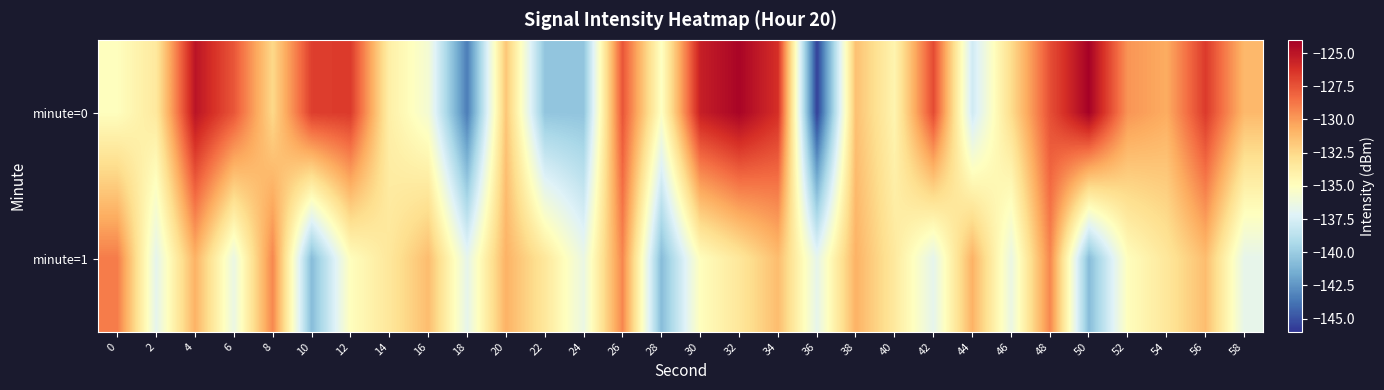

Reading left to right, extract all data points from this chart.

minute=0: 0=-134.9	2=-133.5	4=-125.0	6=-127.6	8=-132.5	10=-126.8	12=-126.6	14=-133.9	16=-135.8	18=-143.4	20=-131.7	22=-140.3	24=-140.4	26=-127.6	28=-135.2	30=-125.5	32=-124.2	34=-126.2	36=-145.6	38=-131.4	40=-134.3	42=-127.2	44=-137.9	46=-132.7	48=-127.4	50=-124.1	52=-129.8	54=-130.6	56=-126.6	58=-131.1
minute=1: 0=-128.9	2=-136.8	4=-130.8	6=-136.4	8=-129.3	10=-140.8	12=-134.9	14=-133.4	16=-131.3	18=-136.7	20=-130.8	22=-133.4	24=-136.4	26=-129.3	28=-140.8	30=-134.9	32=-133.4	34=-131.3	36=-136.7	38=-130.8	40=-133.5	42=-136.8	44=-130.8	46=-136.4	48=-129.3	50=-140.8	52=-134.9	54=-133.4	56=-131.3	58=-136.7